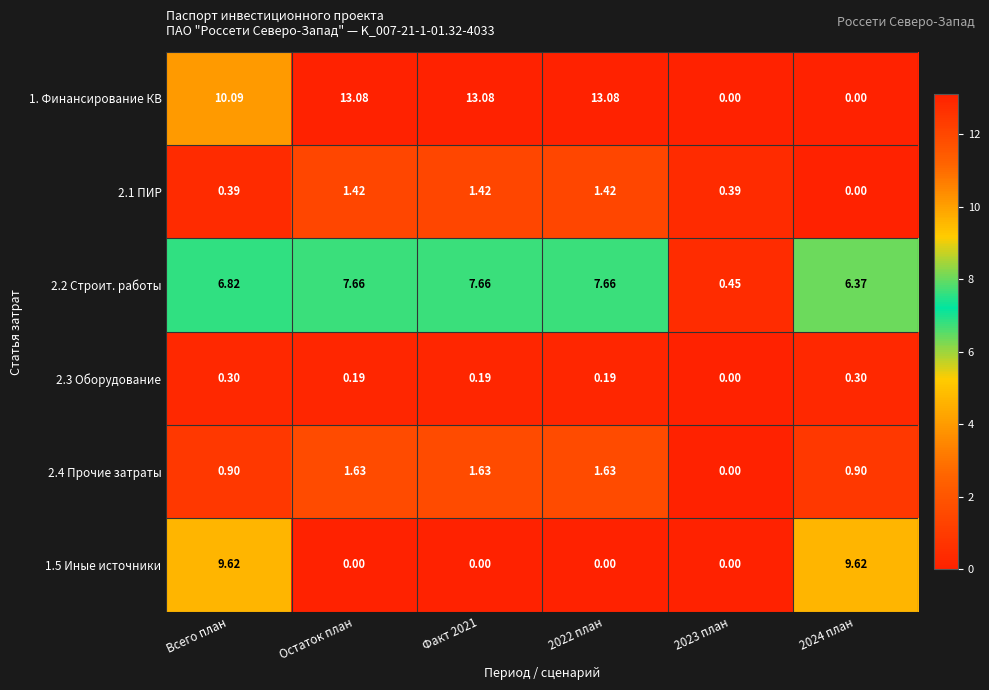

At which category is the sum across all series the highest?

Всего план